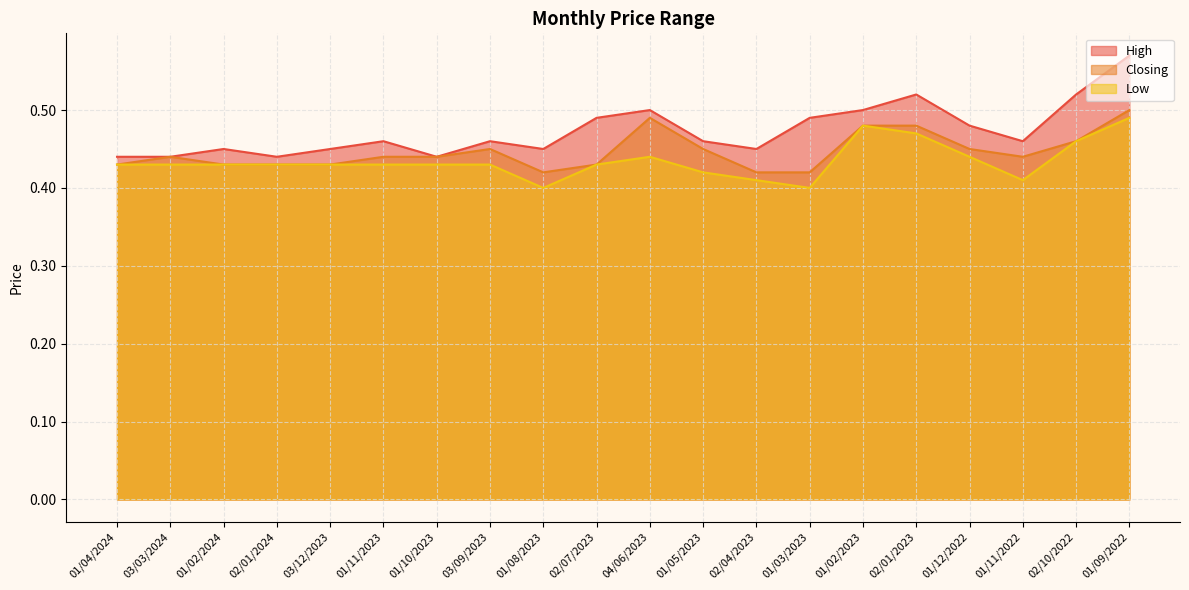

What are all the series names shown in the legend?

High, Closing, Low